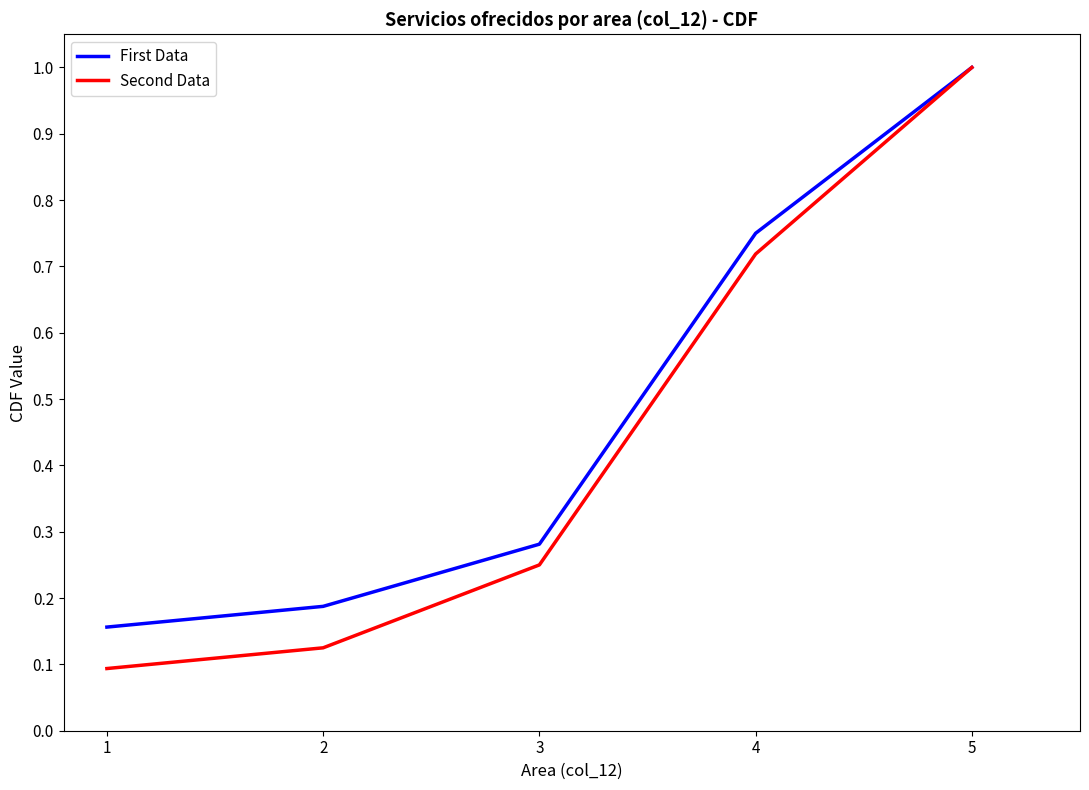

What are all the series names shown in the legend?

First Data, Second Data